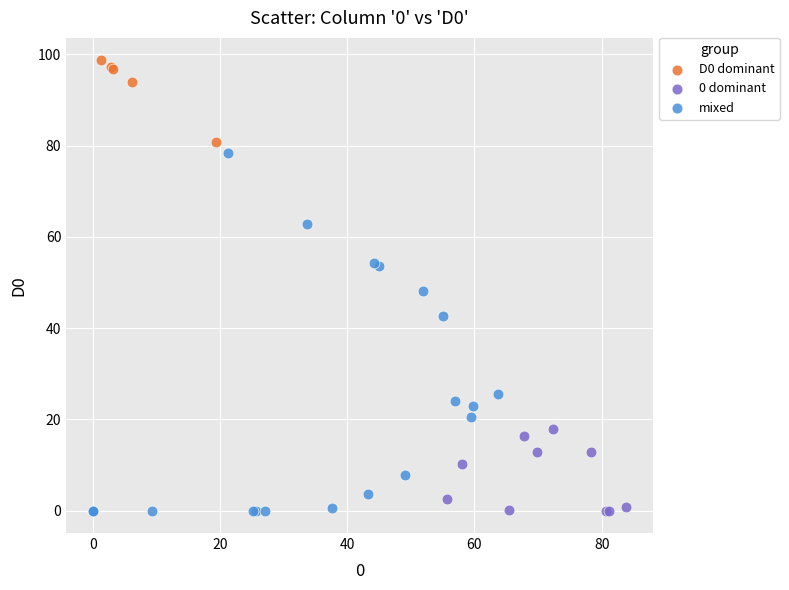

Which series contains the highest Y value?

D0 dominant